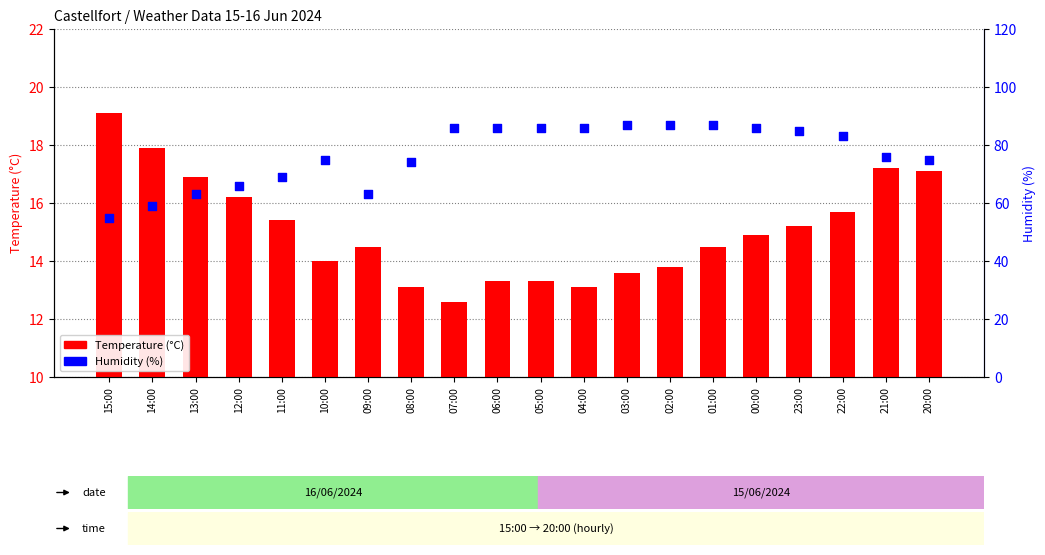

What are all the series names shown in the legend?

Temperature (°C), Humidity (%)